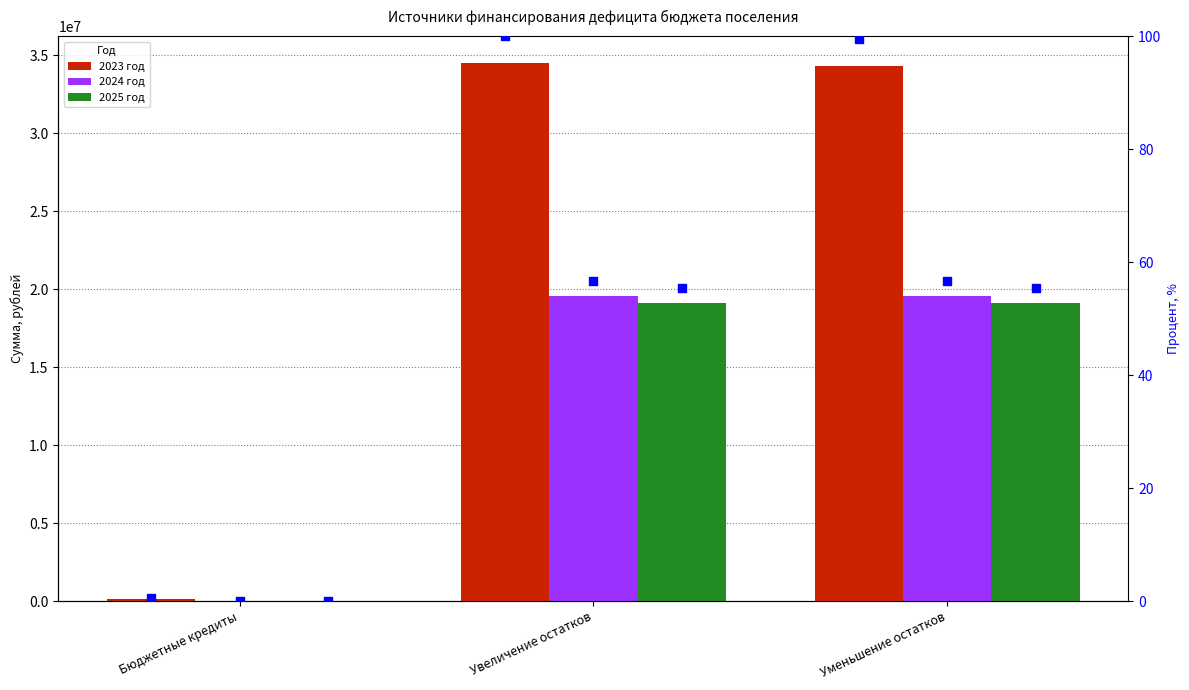

What are all the series names shown in the legend?

2023 год, 2024 год, 2025 год, % 2023 год, % 2024 год, % 2025 год